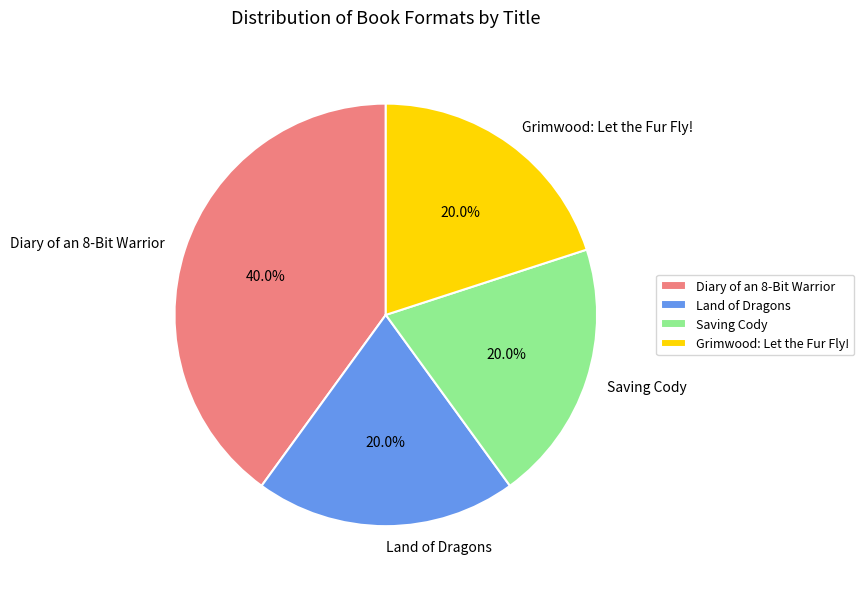

What percentage is the Diary of an 8-Bit Warrior slice, to the nearest percent?

40%